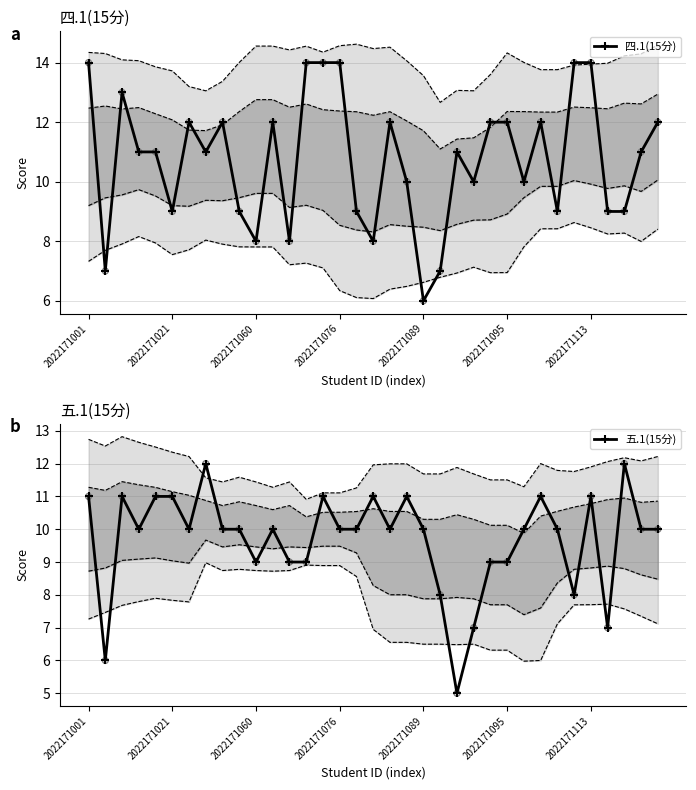

What is the total value across all series at 9?

19